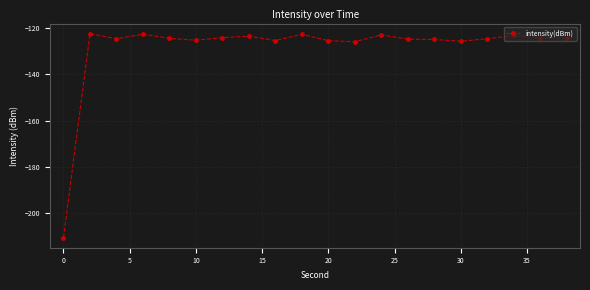

What is the minimum value shown in the chart?

-210.6